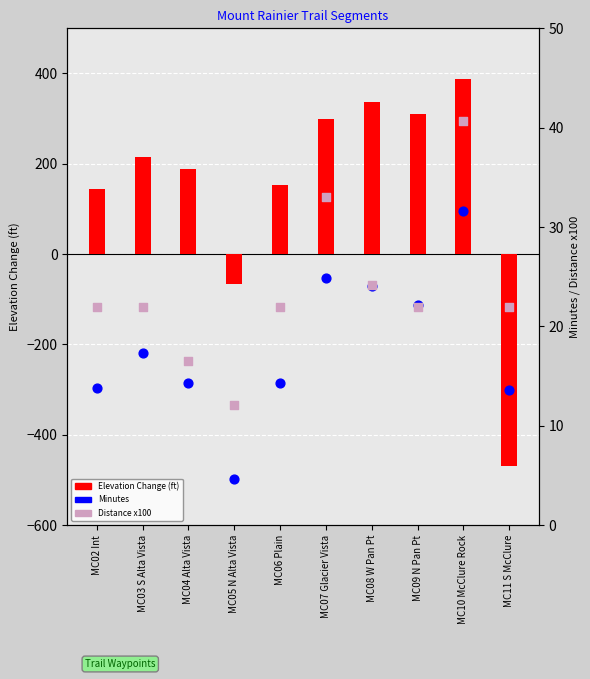

At which category is the sum across all series the highest?

MC10 McClure Rock